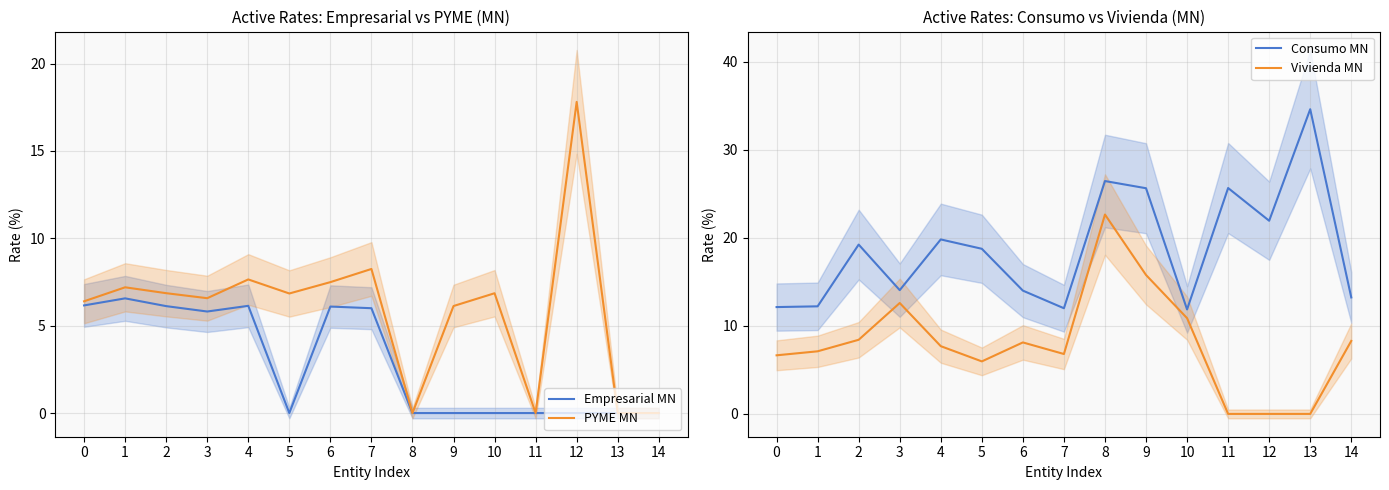

Rank the series by their maximum value, from lowest to highest.

Empresarial MN, PYME MN, Vivienda MN, Consumo MN